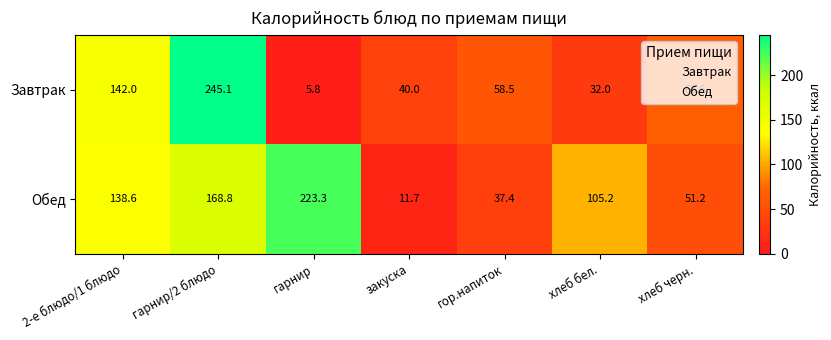

At how many categories does at least one series exceed 132?

3